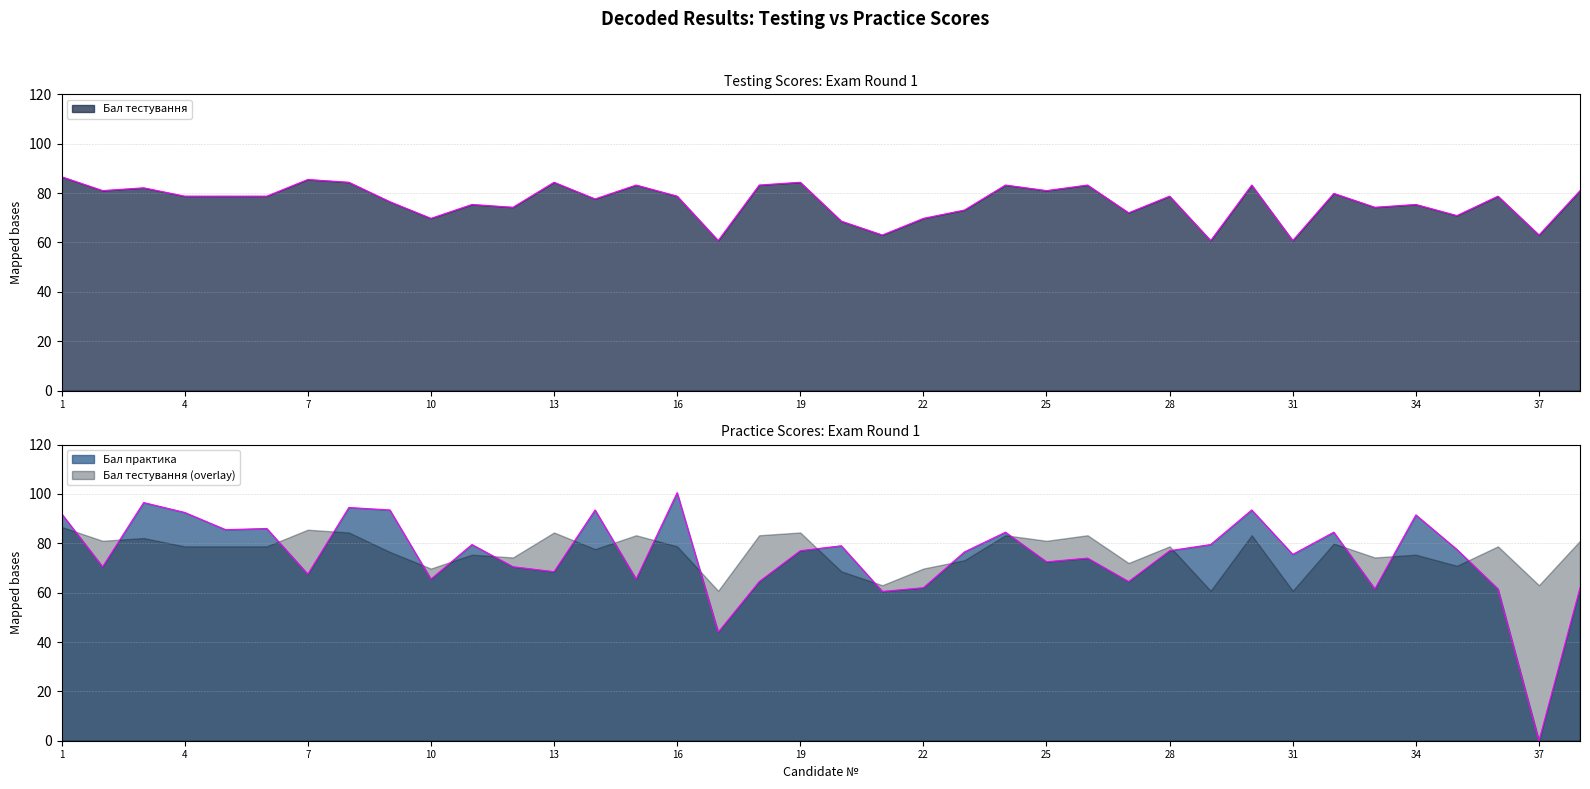

Which series has the largest range (max minus min)?

Бал практика